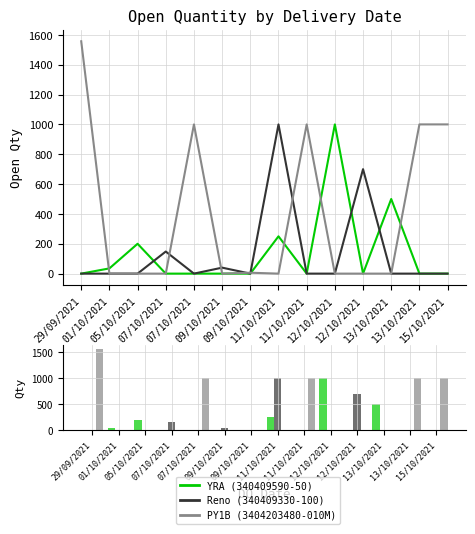

At how many categories does at least one series exceed 854?

7